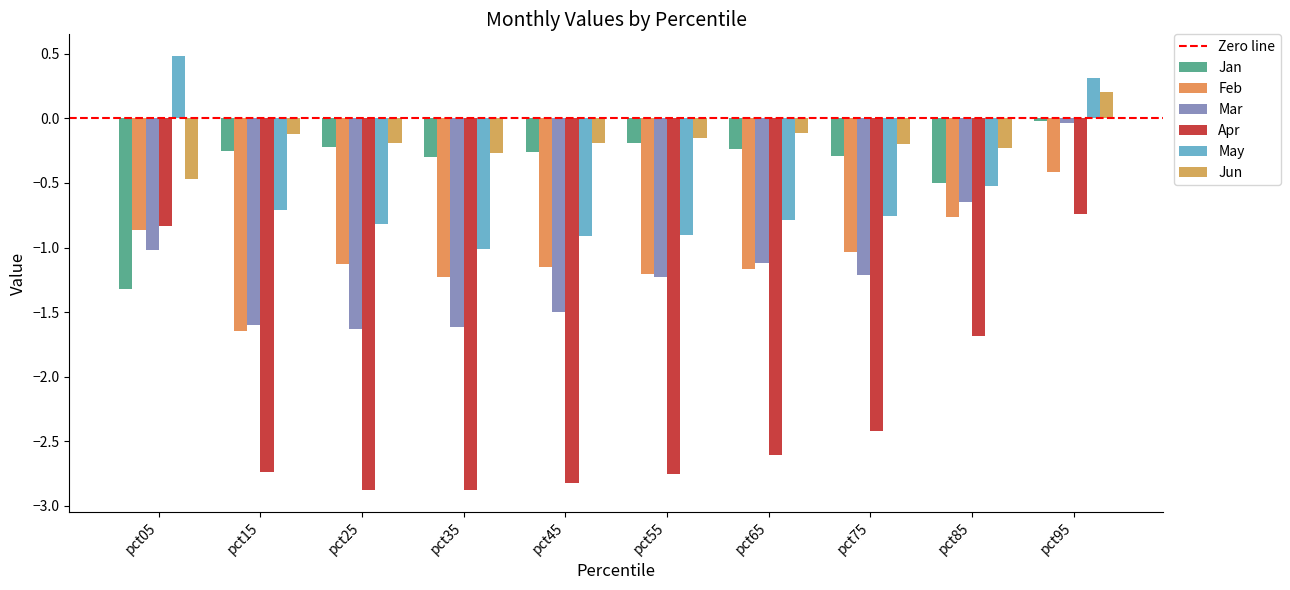

True or false: May has a value of 0.3 at pct95.

True